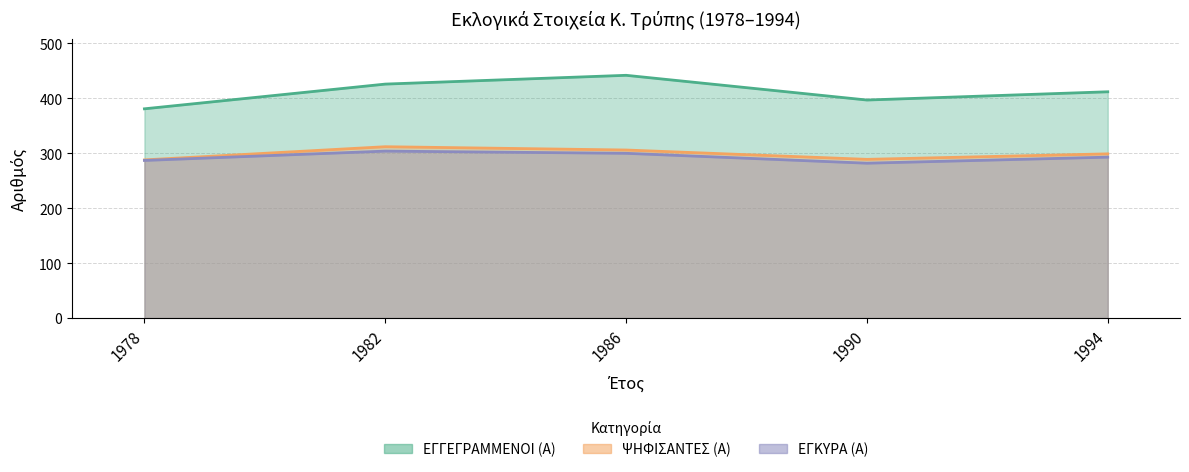

How many interior local peaks does the ΕΓΚΥΡΑ (Α) series have?

1